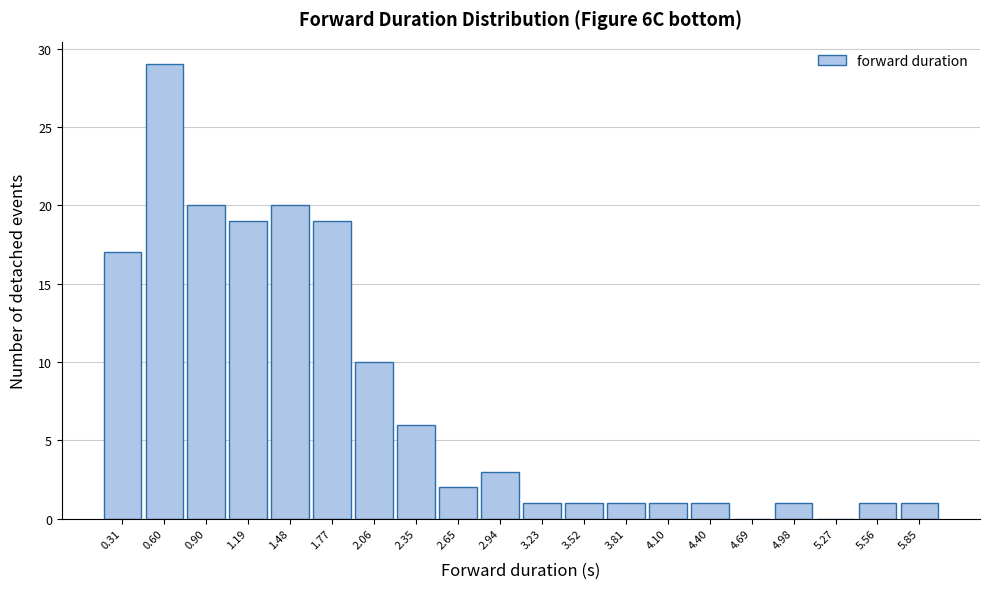

What is the height of the bar covering 2.20 to 2.50 on the x-axis? Neither the bar edges nor the heights are printed on the chart, so give them approximately, as read against the axes.

6